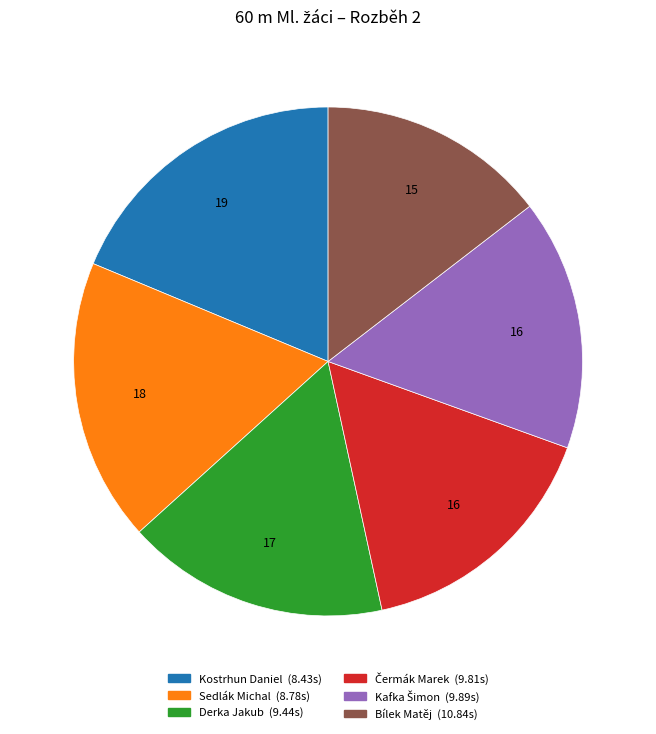

Does Kostrhun Daniel (8.43s) represent more than half of the total?

No